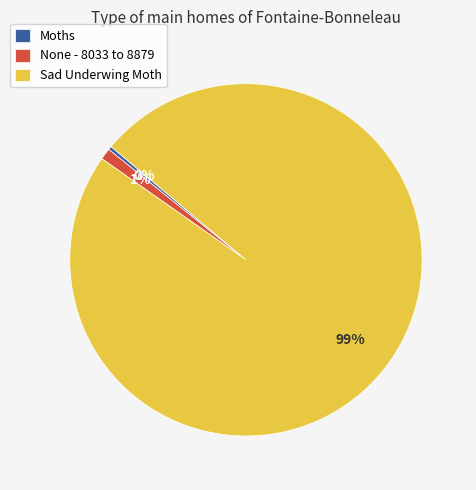

Combined, do Moths and None - 8033 to 8879 account for over 50%?

No